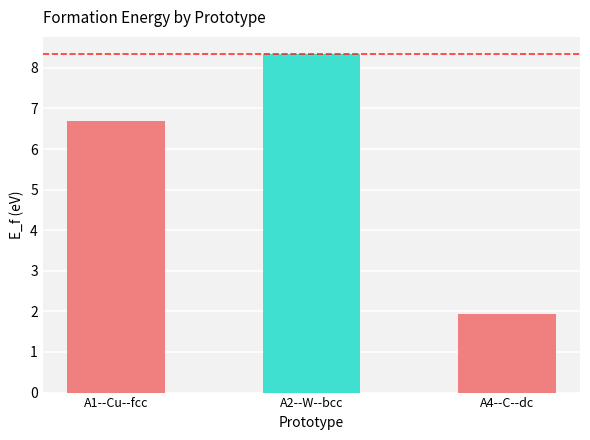

True or false: the data shows 9.8 at A1--Cu--fcc.

False